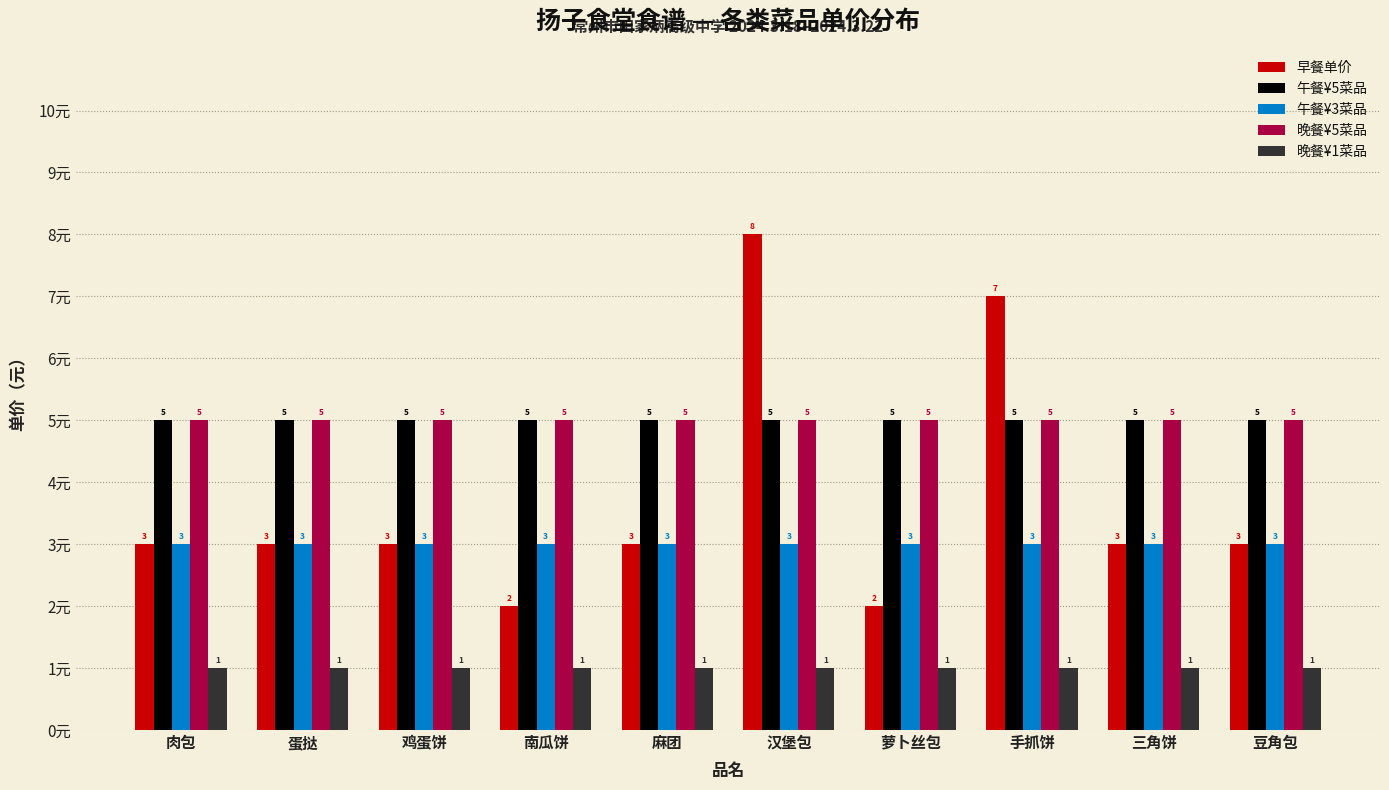

Reading right to left, list all the values displayed in this chart.

早餐单价: 3	3	7	2	8	3	2	3	3	3
午餐¥5菜品: 5	5	5	5	5	5	5	5	5	5
午餐¥3菜品: 3	3	3	3	3	3	3	3	3	3
晚餐¥5菜品: 5	5	5	5	5	5	5	5	5	5
晚餐¥1菜品: 1	1	1	1	1	1	1	1	1	1